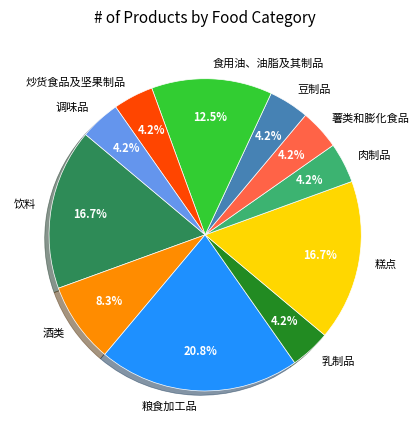

True or false: 调味品 accounts for 14% of the total.

False